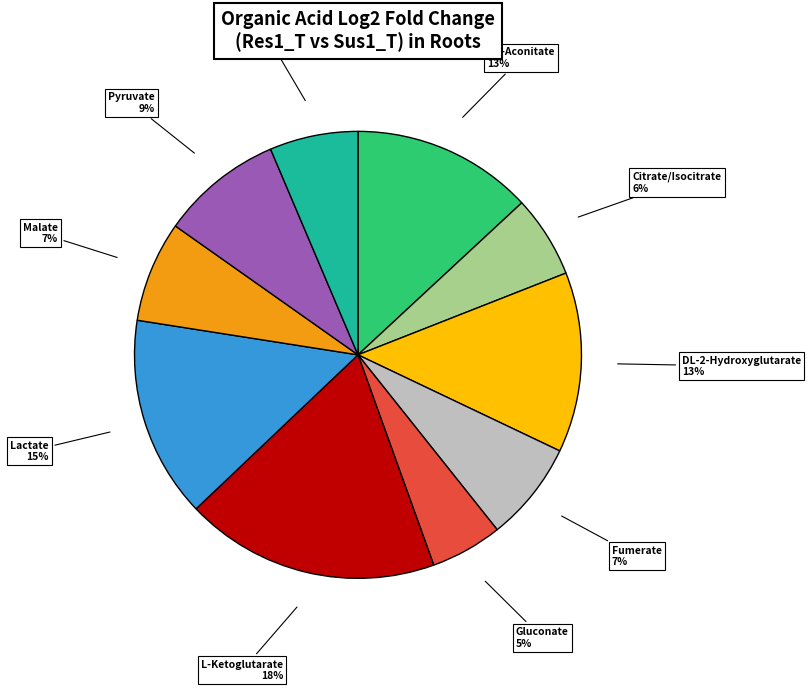

To the nearest percent, what is the average slice percentage?

10%